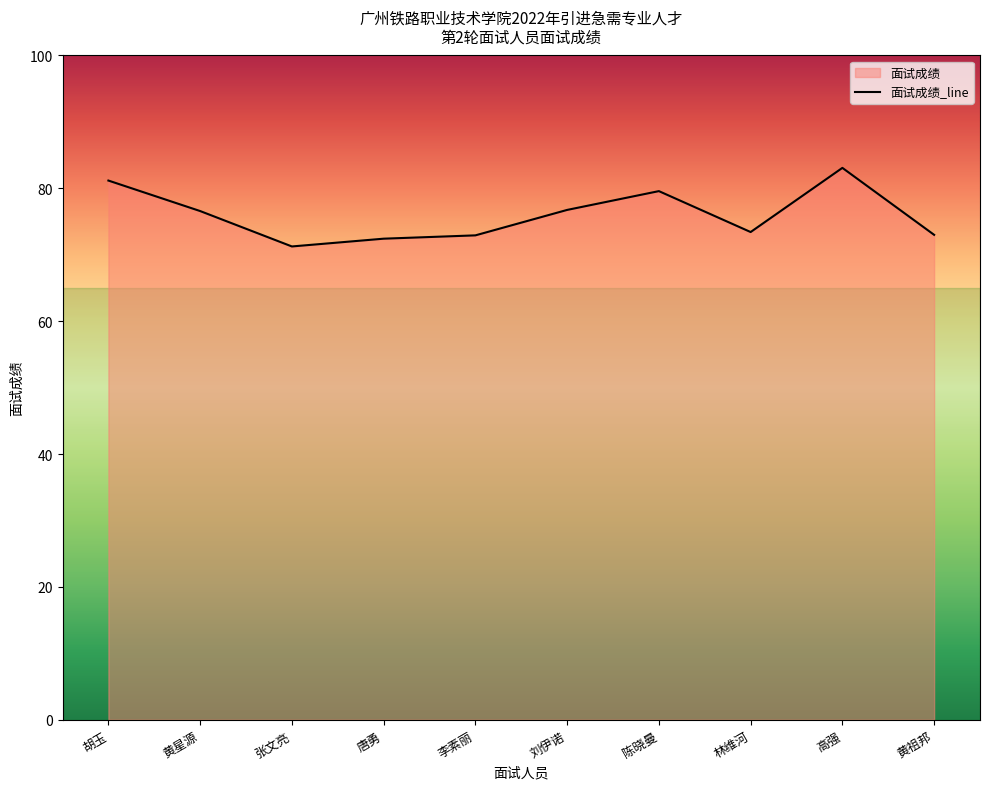

Where is the data nearest to the value 77?

刘伊诺